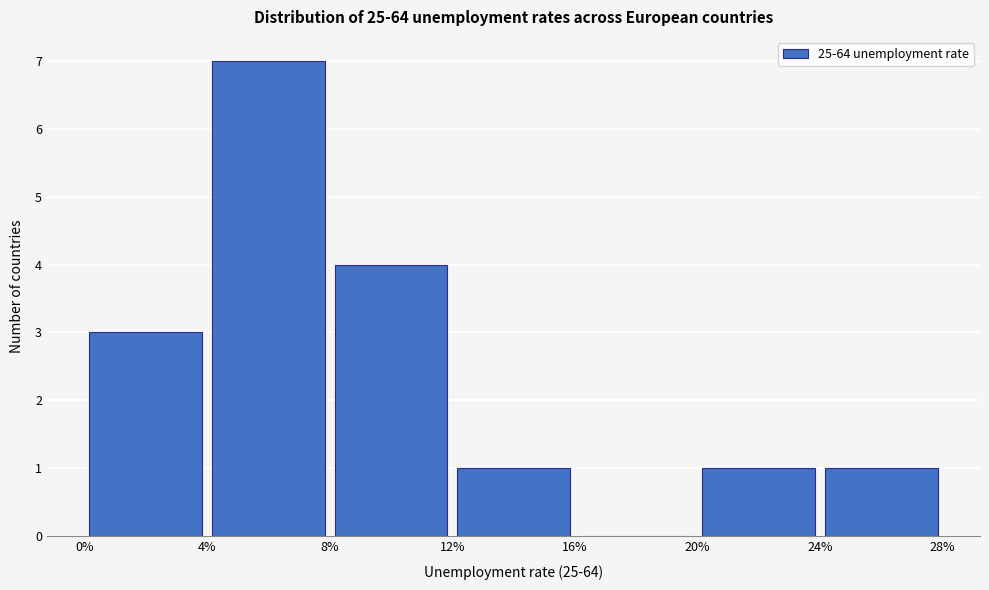

Reading left to right, transcribe this chart: for each bar, give the range it covers on the x-axis and its height. The values are not printed on the chart, so give them approximately, as read against the axis.

0% to 4%: 3
4% to 8%: 7
8% to 12%: 4
12% to 16%: 1
16% to 20%: 0
20% to 24%: 1
24% to 28%: 1